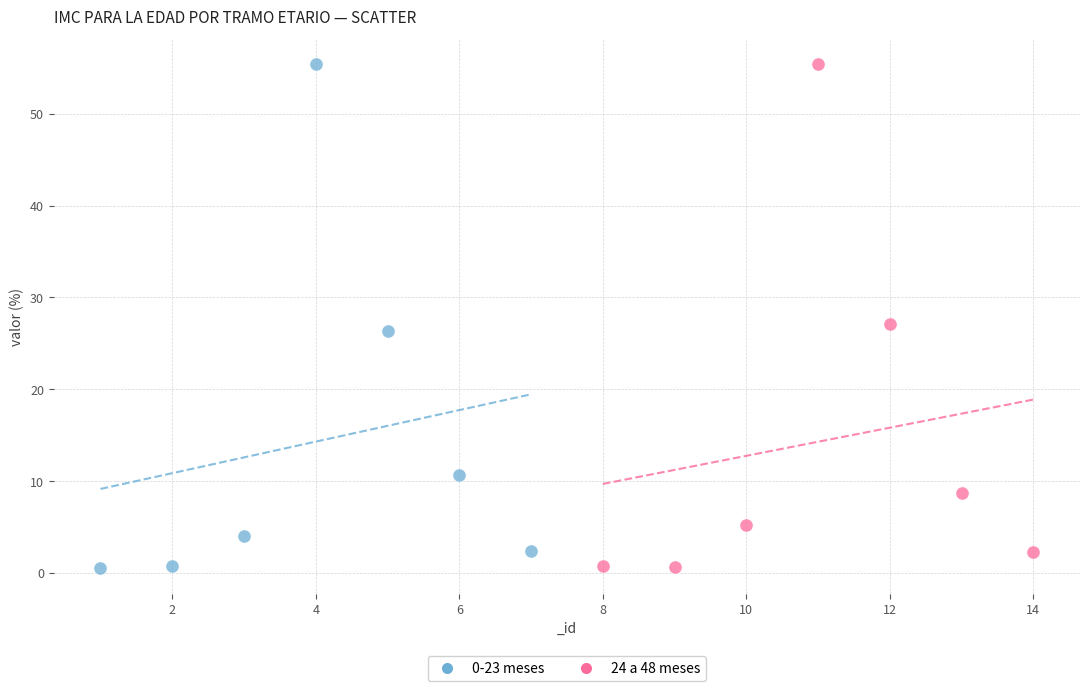

What are all the series names shown in the legend?

0-23 meses, 24 a 48 meses